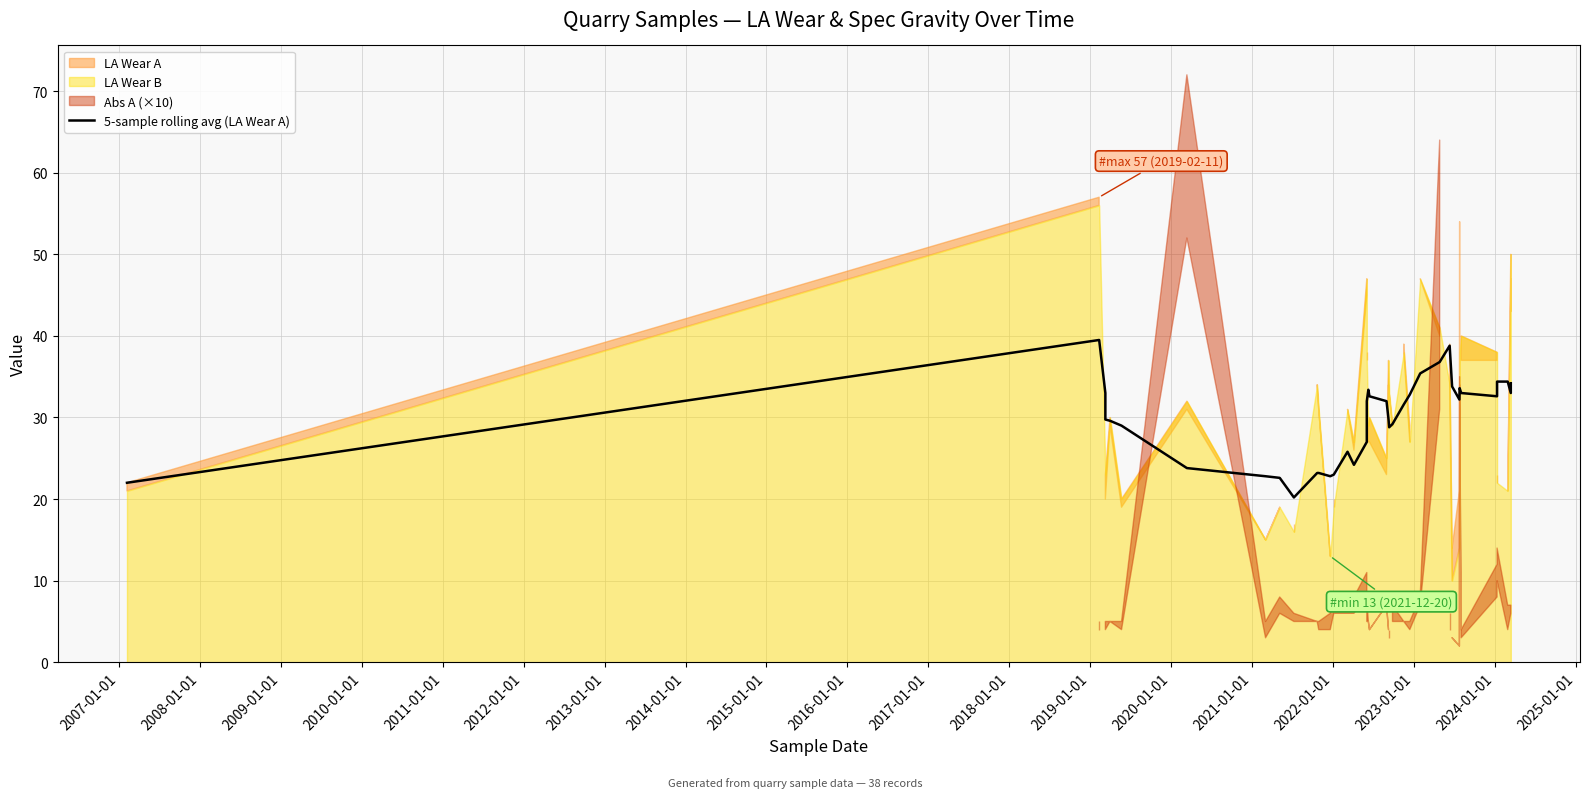

Reading left to right, transcribe all the data shown in this chart.

22.0	39.5	33.0	29.8	29.6	29.0	23.8	22.8	22.6	20.2	23.2	23.2	22.8	23.0	25.8	24.2	27.0	32.0	33.4	32.6	32.0	29.8	28.8	29.2	31.6	32.8	35.4	36.8	38.8	33.8	32.2	33.6	33.0	32.6	34.4	34.4	33.0	34.2